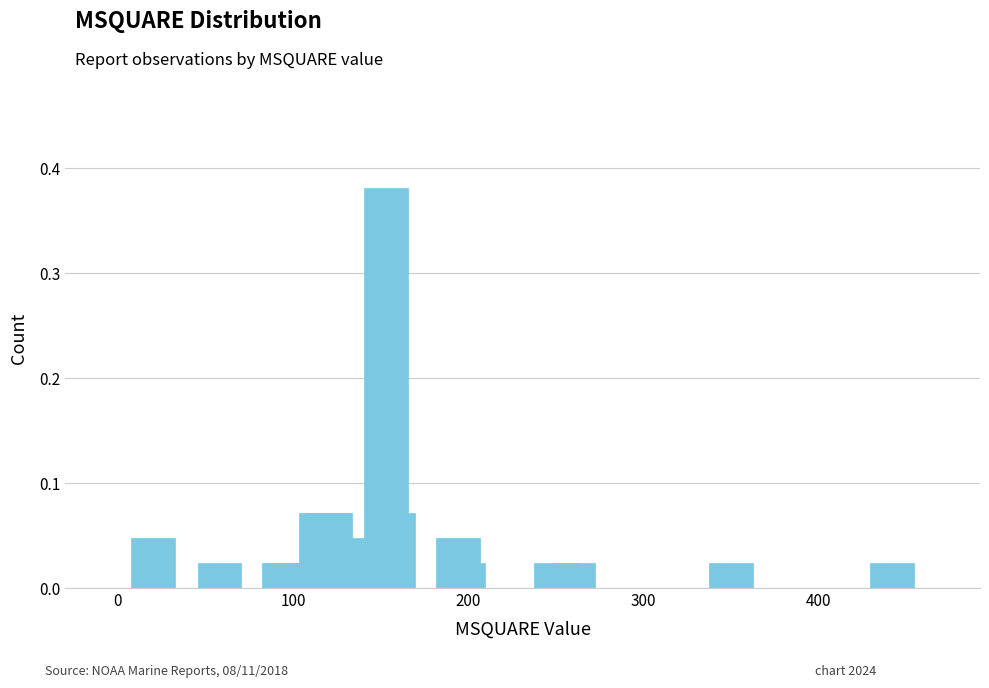

Are the bars horizontal?

No